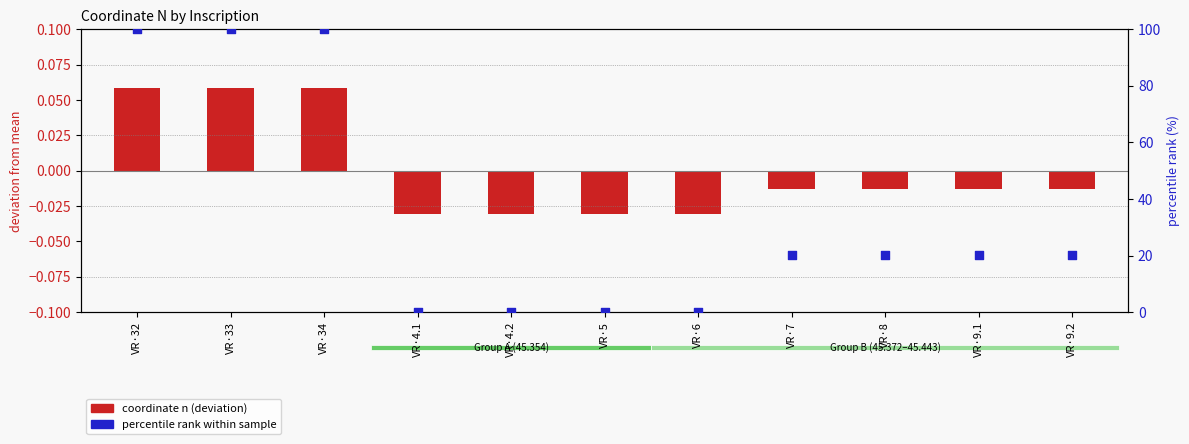

At which category is the sum across all series the highest?

VR·32